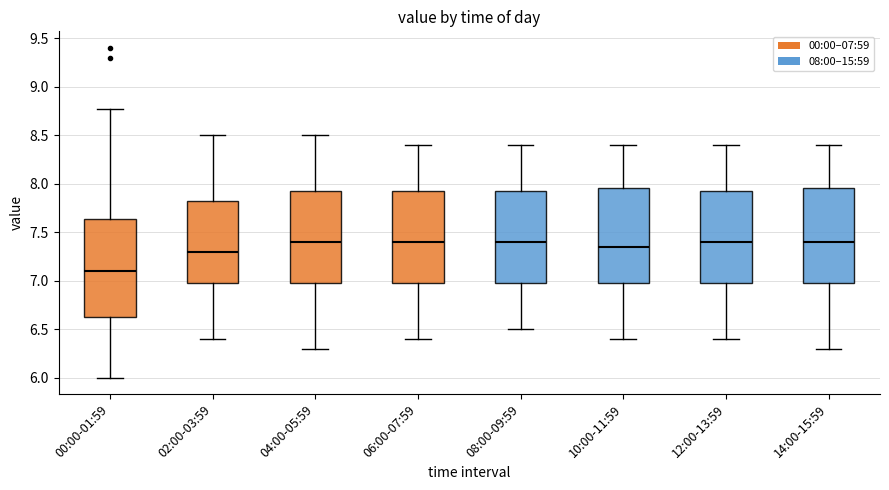

Reading left to right, transcribe this box plot: for each box, give where its median line is, the range the box spans, and where its two whiskers end, as read against the y-axis. The values are not printed on the chart, so give them approximately, as read against the axis.

00:00-01:59: median 7.10, box 6.60 to 7.65, whiskers 6.00 to 8.75
02:00-03:59: median 7.30, box 7.00 to 7.85, whiskers 6.40 to 8.50
04:00-05:59: median 7.40, box 7.00 to 7.95, whiskers 6.30 to 8.50
06:00-07:59: median 7.40, box 7.00 to 7.95, whiskers 6.40 to 8.40
08:00-09:59: median 7.40, box 7.00 to 7.95, whiskers 6.50 to 8.40
10:00-11:59: median 7.35, box 7.00 to 7.95, whiskers 6.40 to 8.40
12:00-13:59: median 7.40, box 7.00 to 7.95, whiskers 6.40 to 8.40
14:00-15:59: median 7.40, box 7.00 to 7.95, whiskers 6.30 to 8.40